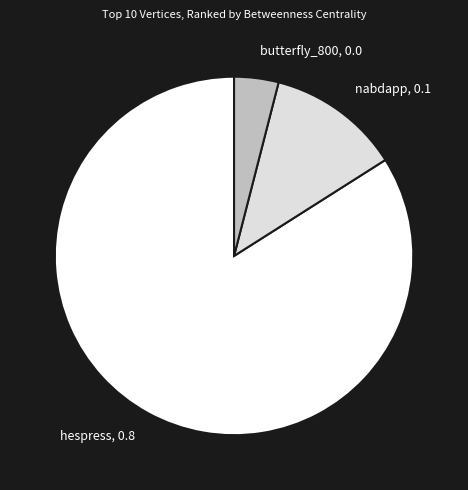

What is the majority slice?

hespress